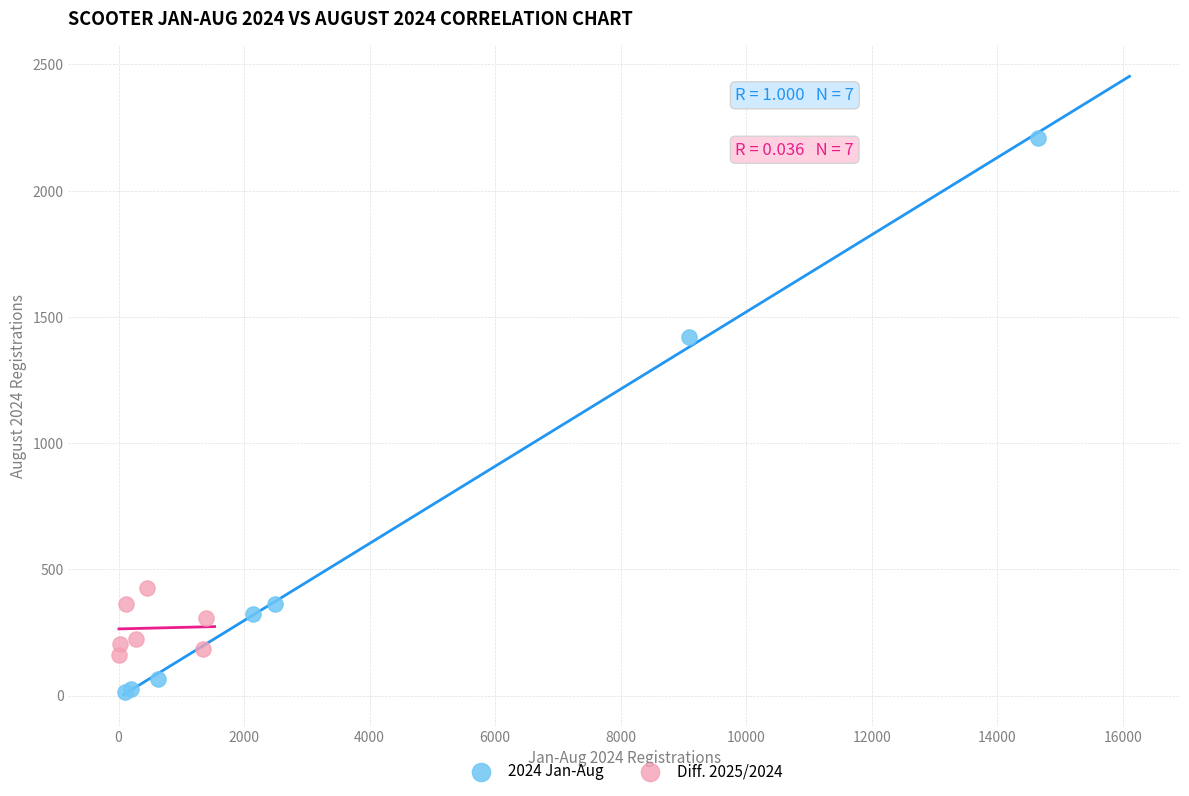

Which series contains the highest Y value?

2024 Jan-Aug